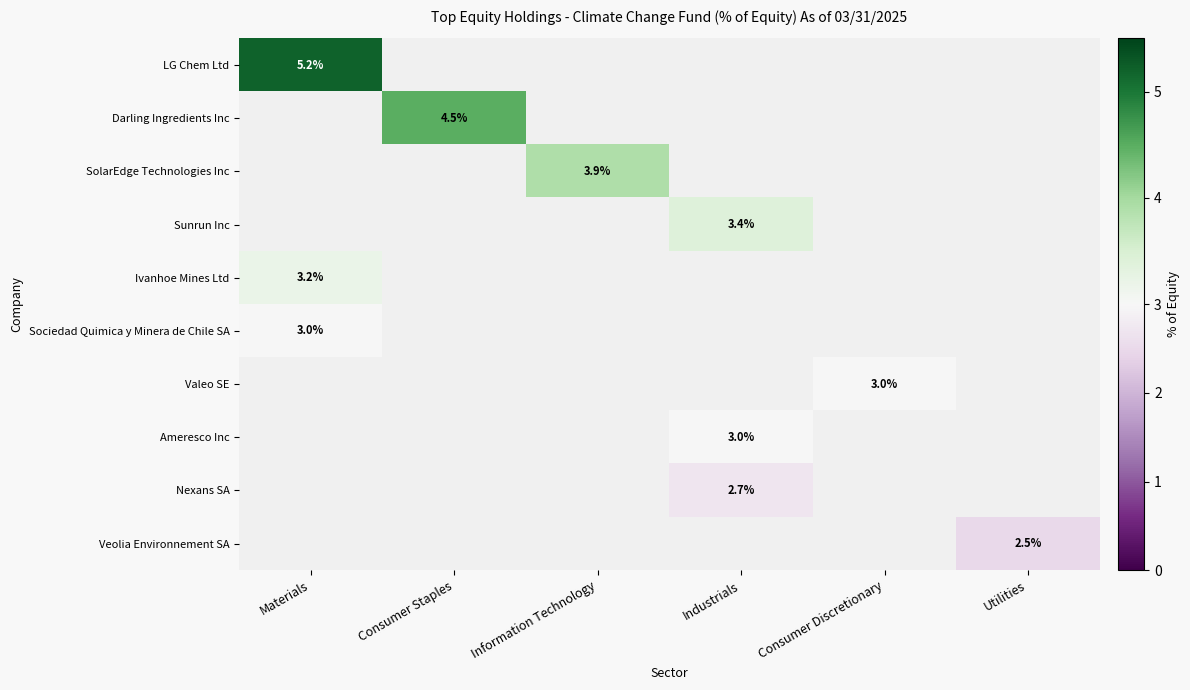

What is the greatest value displayed?

5.2